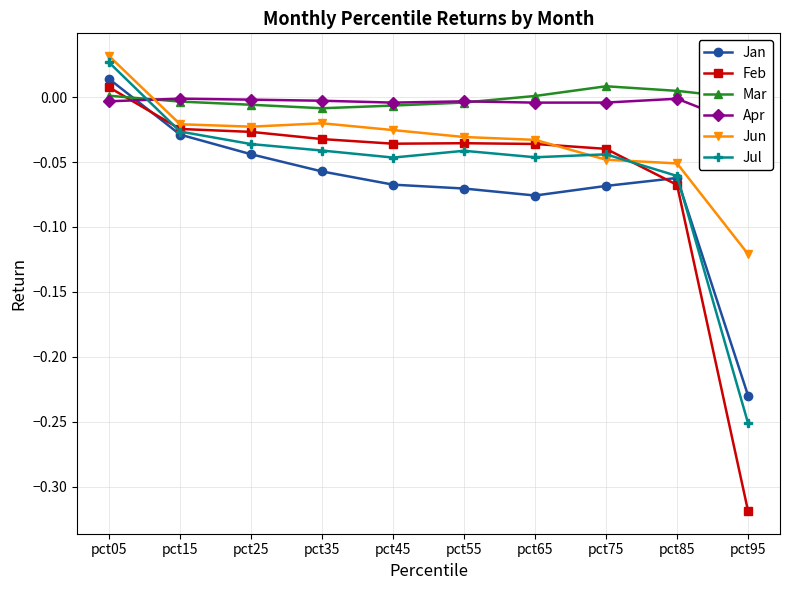

Reading left to right, transcribe all the data shown in this chart.

Jan: pct05=0.0	pct15=-0.0	pct25=-0.0	pct35=-0.1	pct45=-0.1	pct55=-0.1	pct65=-0.1	pct75=-0.1	pct85=-0.1	pct95=-0.2
Feb: pct05=0.0	pct15=-0.0	pct25=-0.0	pct35=-0.0	pct45=-0.0	pct55=-0.0	pct65=-0.0	pct75=-0.0	pct85=-0.1	pct95=-0.3
Mar: pct05=0.0	pct15=-0.0	pct25=-0.0	pct35=-0.0	pct45=-0.0	pct55=-0.0	pct65=0.0	pct75=0.0	pct85=0.0	pct95=-0.0
Apr: pct05=-0.0	pct15=-0.0	pct25=-0.0	pct35=-0.0	pct45=-0.0	pct55=-0.0	pct65=-0.0	pct75=-0.0	pct85=-0.0	pct95=-0.0
Jun: pct05=0.0	pct15=-0.0	pct25=-0.0	pct35=-0.0	pct45=-0.0	pct55=-0.0	pct65=-0.0	pct75=-0.0	pct85=-0.1	pct95=-0.1
Jul: pct05=0.0	pct15=-0.0	pct25=-0.0	pct35=-0.0	pct45=-0.0	pct55=-0.0	pct65=-0.0	pct75=-0.0	pct85=-0.1	pct95=-0.3